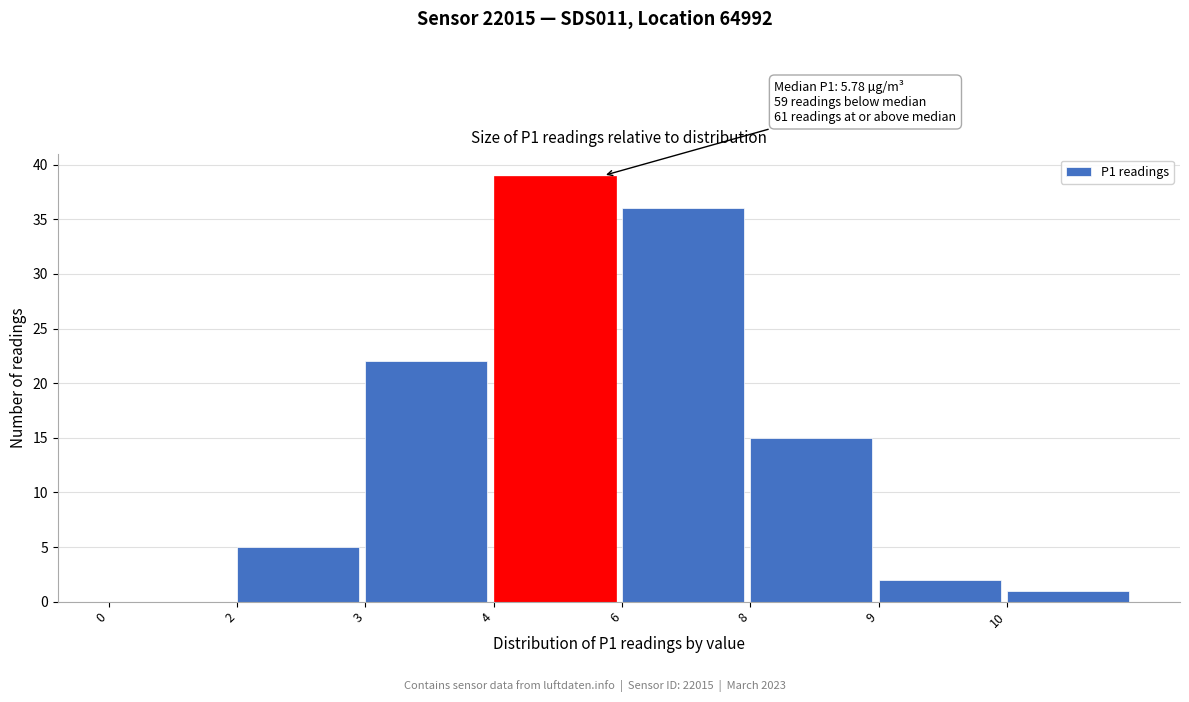

What is the change in value from 8 to 9?

-13